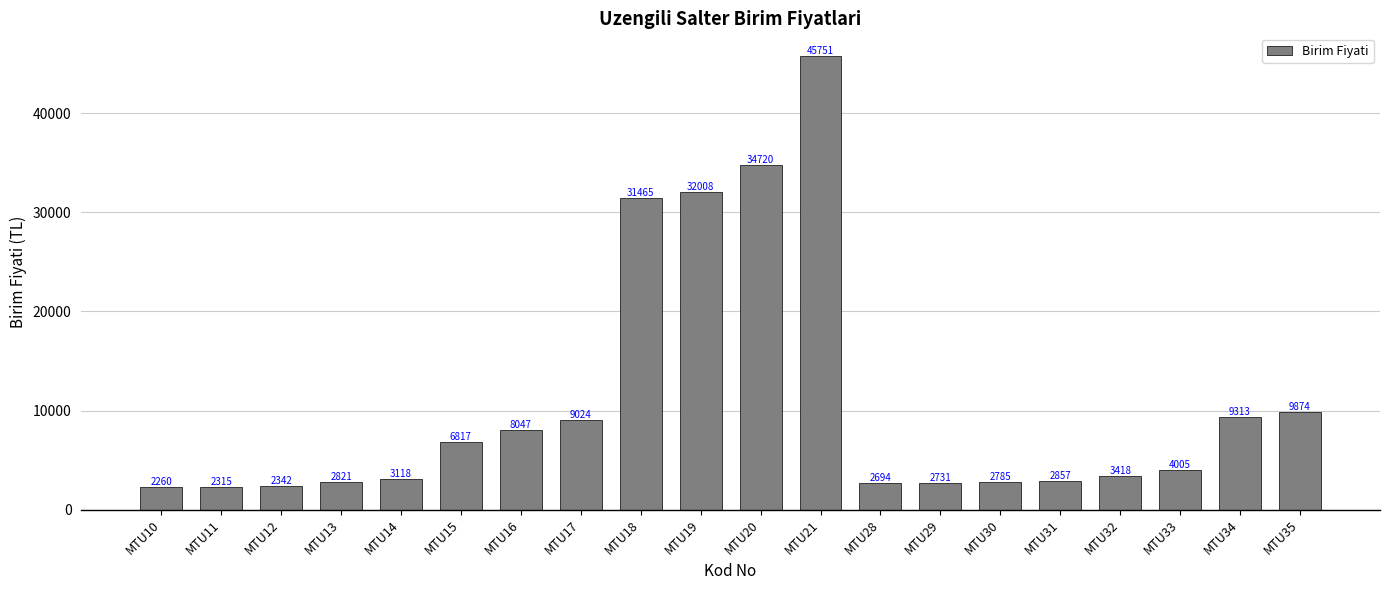

How many values are below 4005?

10